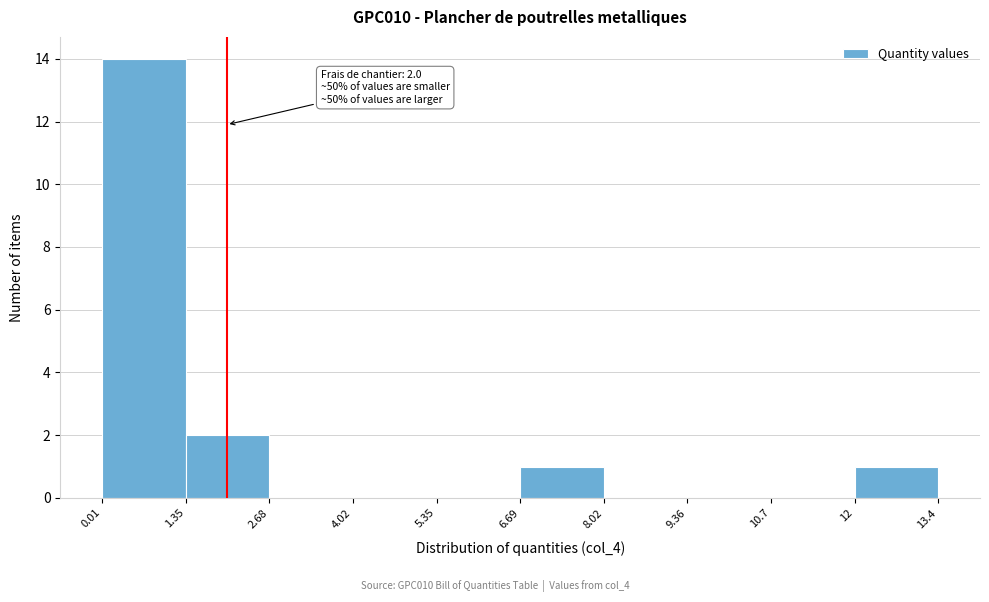

Over which range of the x-axis is the bar tallest?

0.01 to 1.35